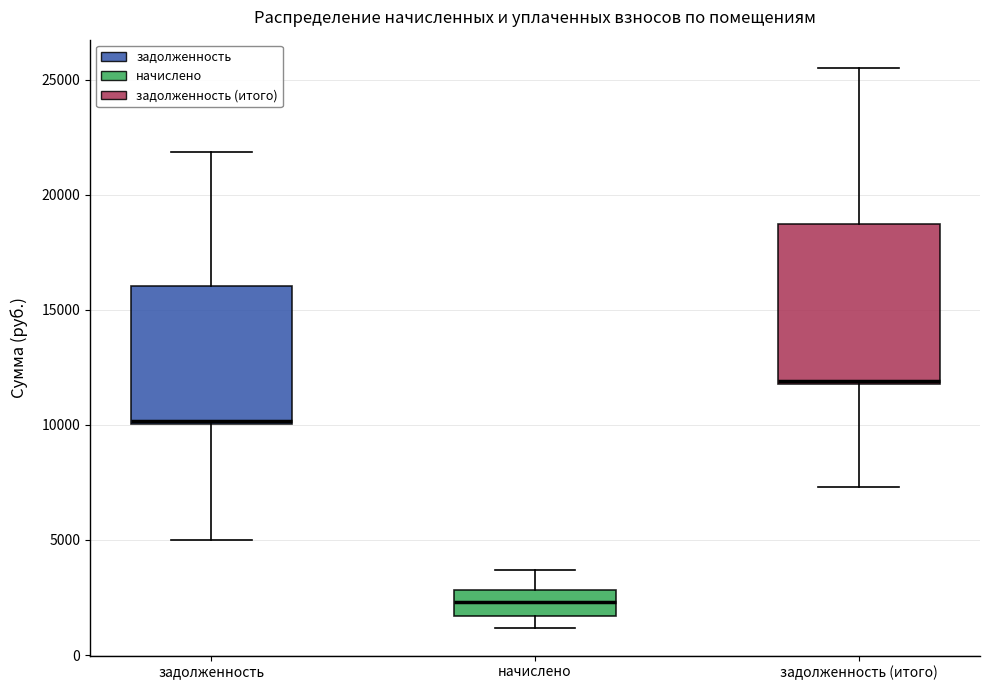

Reading left to right, read every box against the y-axis: the position of its median line, the range the box covers, and the ends of its whiskers. The values are not printed on the chart, so give them approximately, as read against the axis.

задолженность: median 10000, box 10000 to 16000, whiskers 5000 to 22000
начислено: median 2500, box 1500 to 3000, whiskers 1000 to 3500
задолженность (итого): median 12000, box 12000 to 18500, whiskers 7500 to 25500